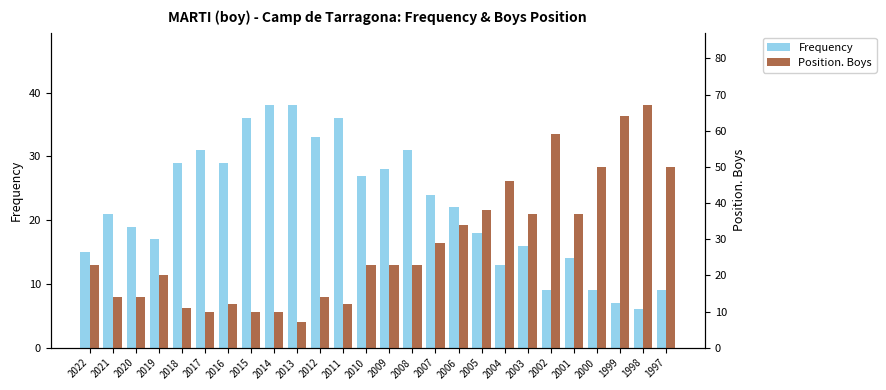

What is the lowest value of the Frequency series?

6